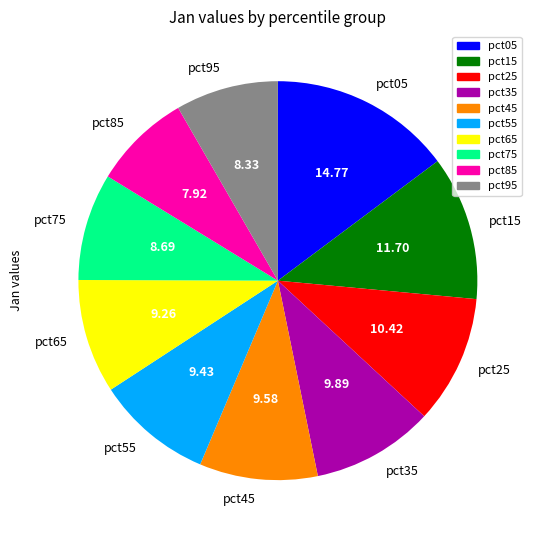

Which category has the biggest portion of the pie?

pct05